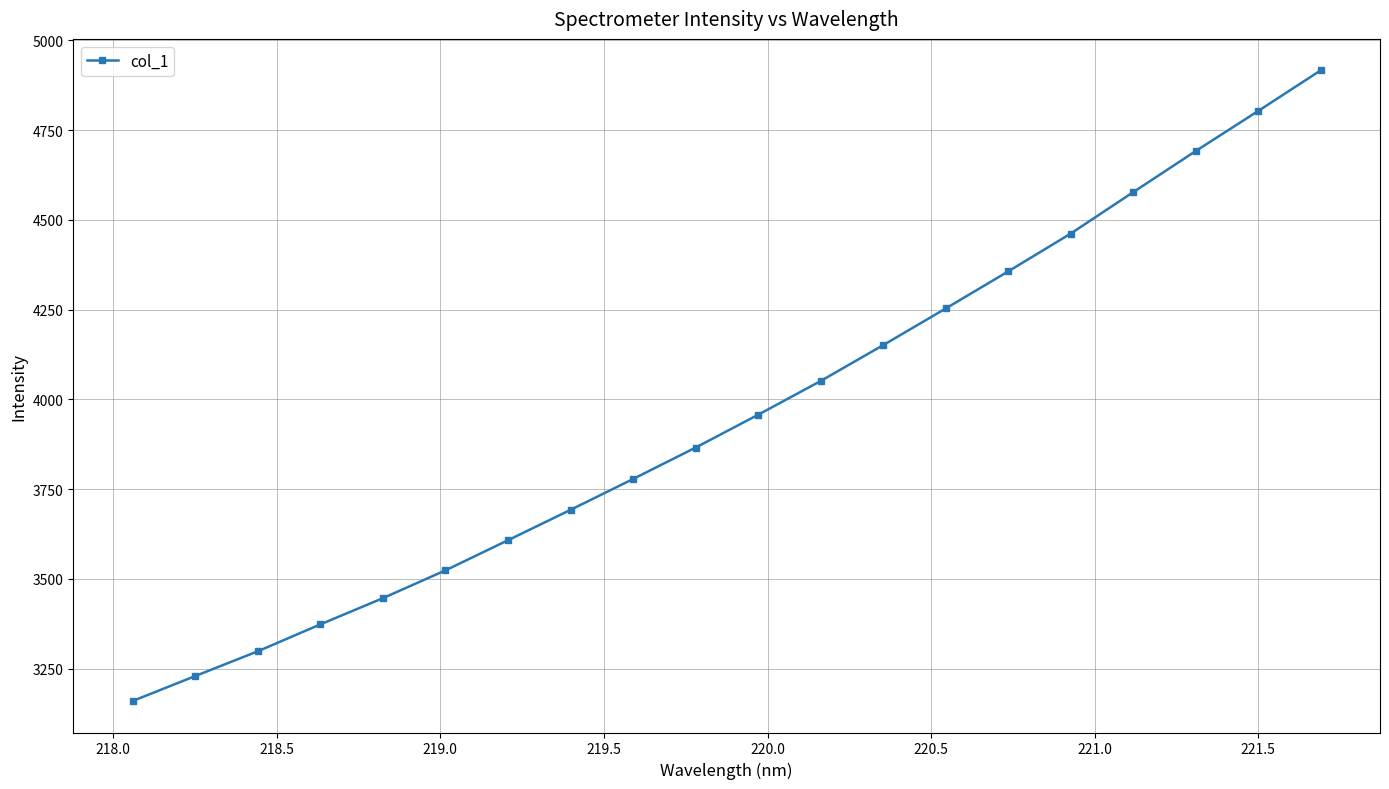

What is the smallest value displayed?

3159.6